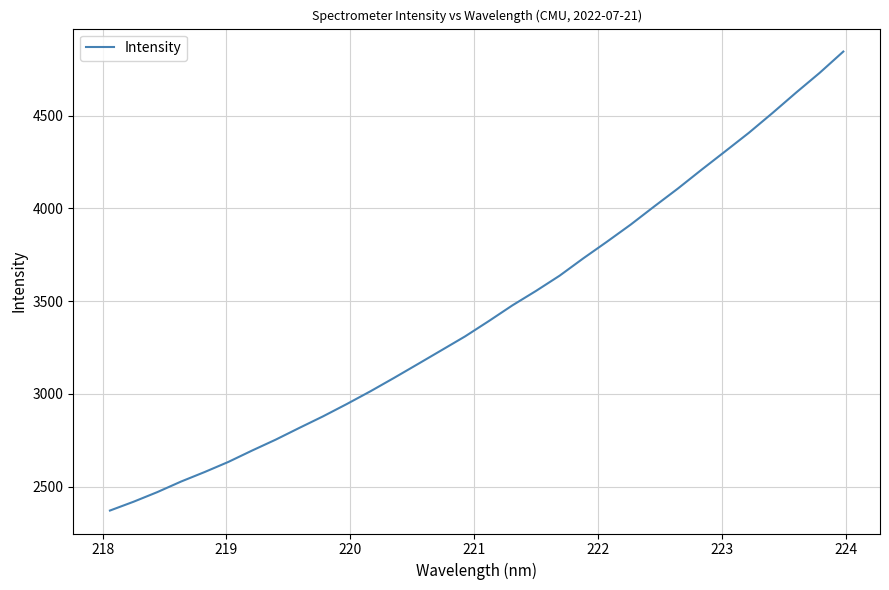

What is the sum of all values?

110158.1